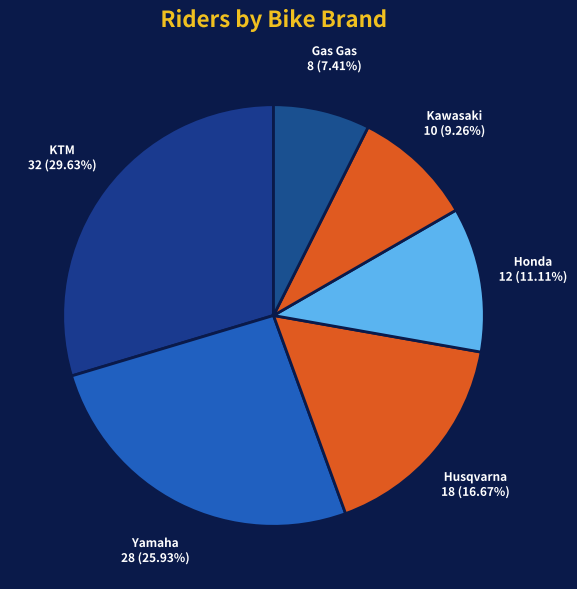

What percentage is NOT represented by Husqvarna?

83.3%